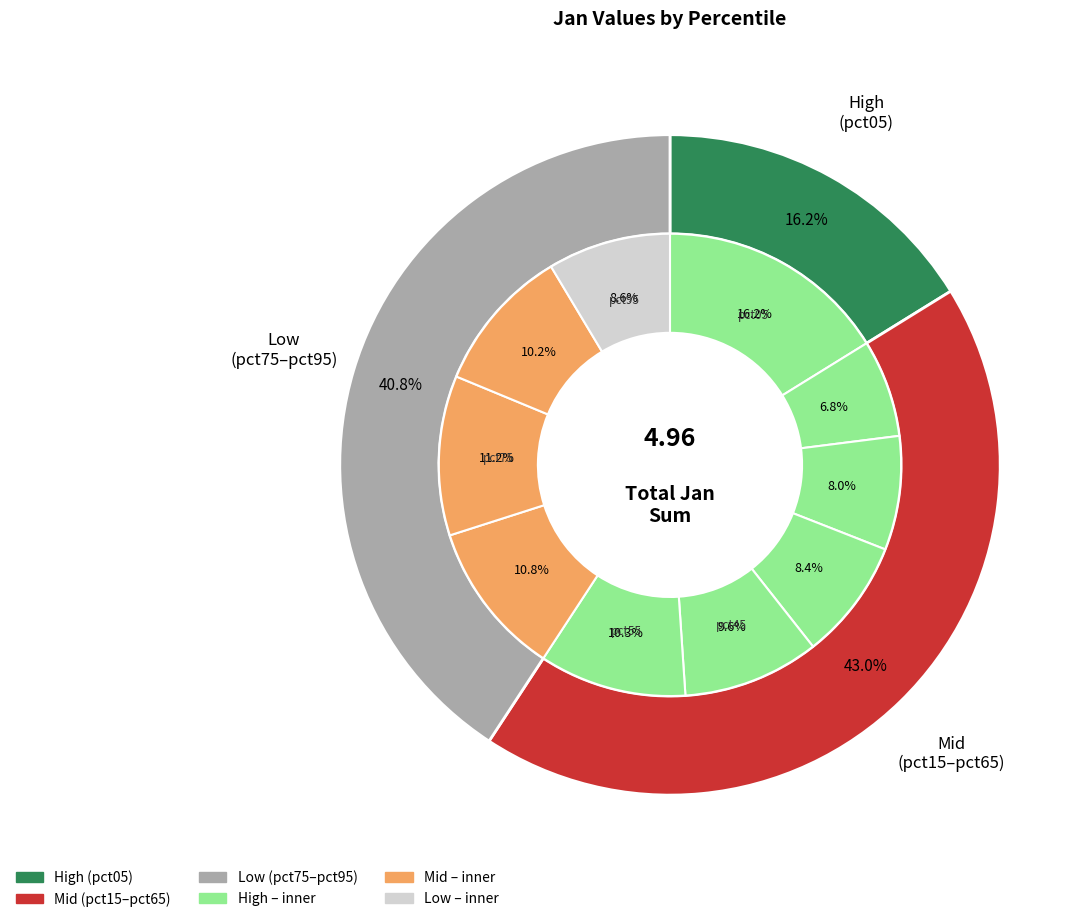

How many slices are in this pie chart?

10